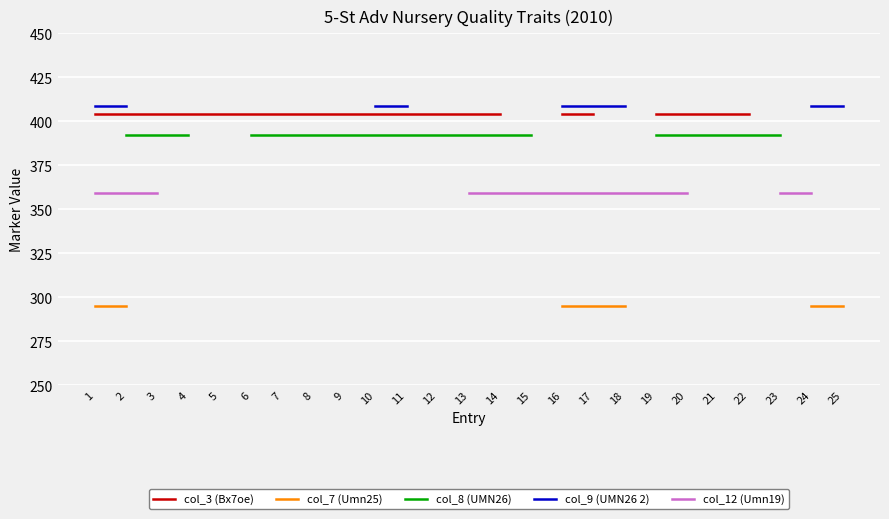

List the labels in order of col_9 (UMN26 2) value, largest first.

1, 2, 3, 4, 5, 6, 7, 8, 9, 10, 11, 12, 13, 14, 15, 16, 17, 18, 19, 20, 21, 22, 23, 24, 25